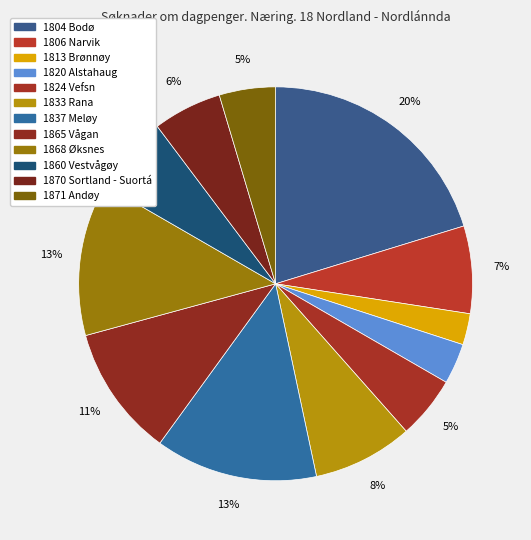

How many segments does this pie chart have?

12